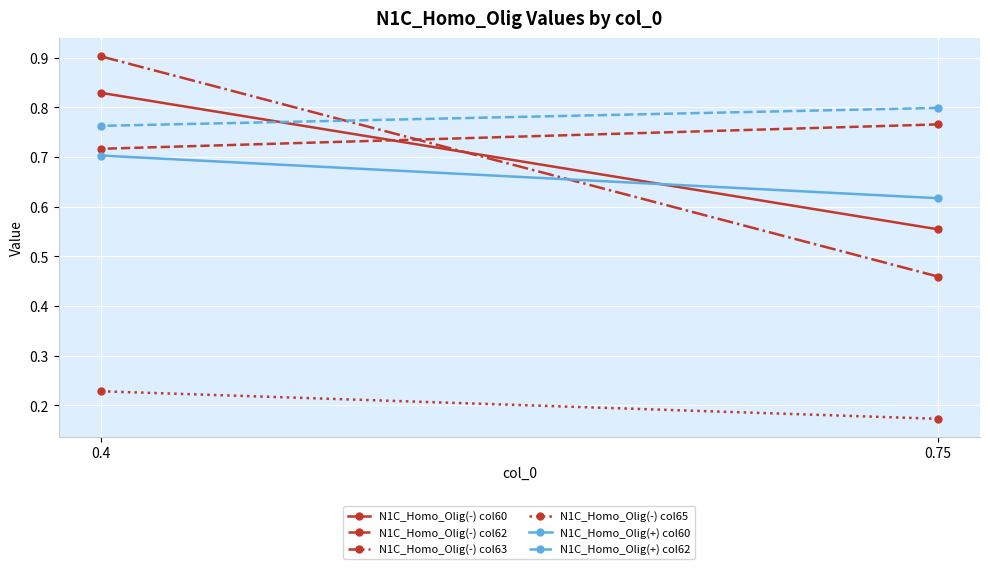

At 0.4, list the series in order from largest to smallest.

N1C_Homo_Olig(-) col63, N1C_Homo_Olig(-) col60, N1C_Homo_Olig(+) col62, N1C_Homo_Olig(-) col62, N1C_Homo_Olig(+) col60, N1C_Homo_Olig(-) col65